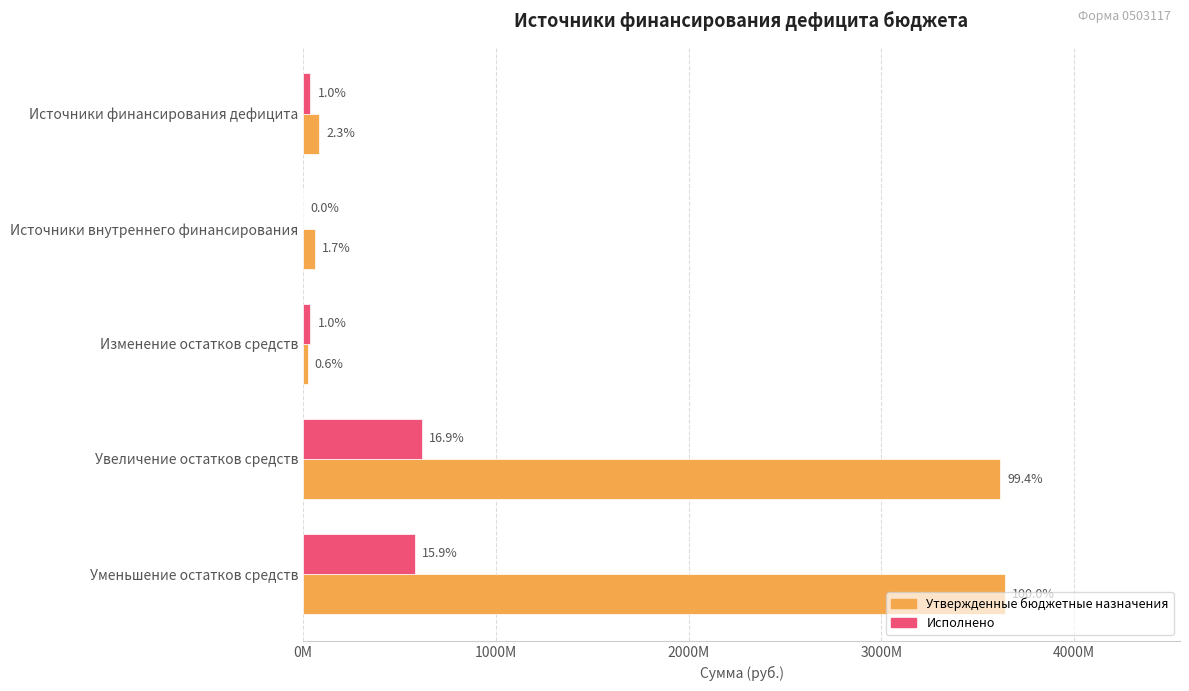

What are all the series names shown in the legend?

Утвержденные бюджетные назначения, Исполнено